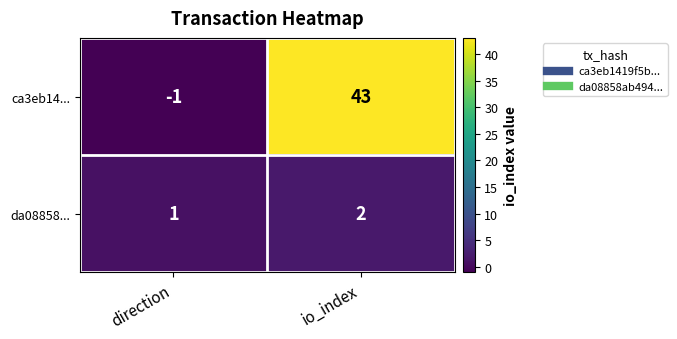

At which category is the sum across all series the highest?

io_index